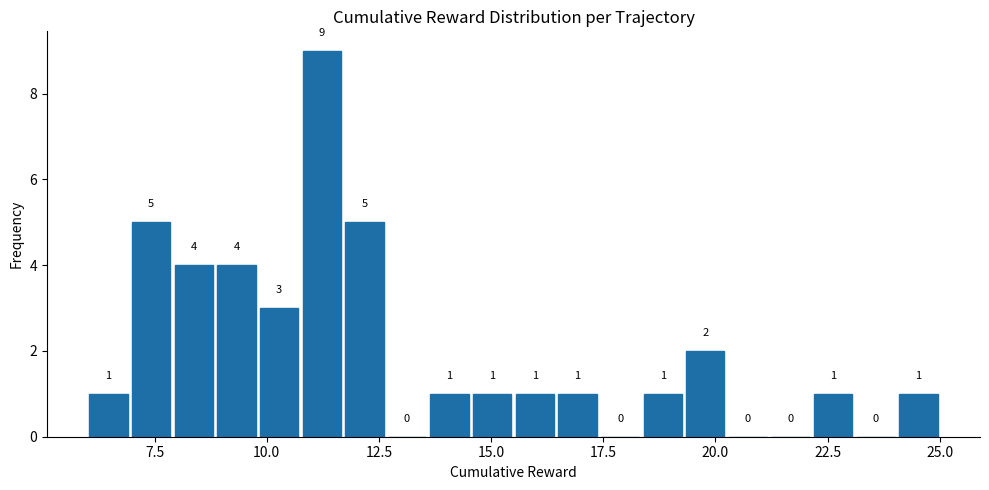

Read against the x-axis, roughly where is the centre of the tallest bar?

11.0